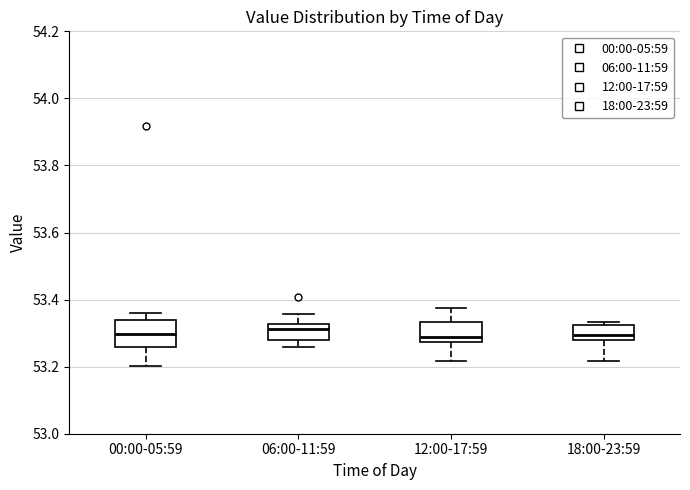

Where is the upper edge of the box for 18:00-23:59 on the y-axis? The values are not printed on the chart, so give them approximately, as read against the axis.

53.32